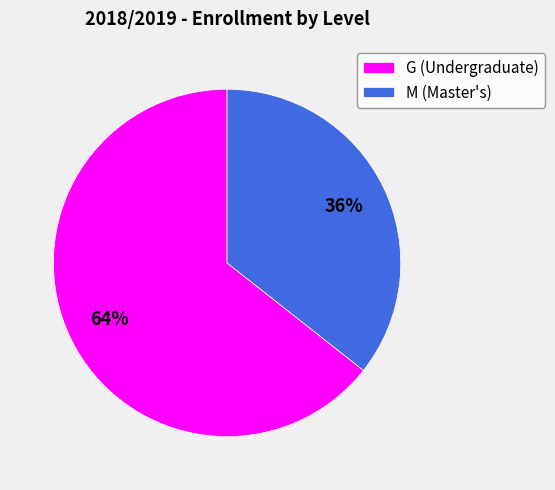

Which has a higher value, G or M?

G